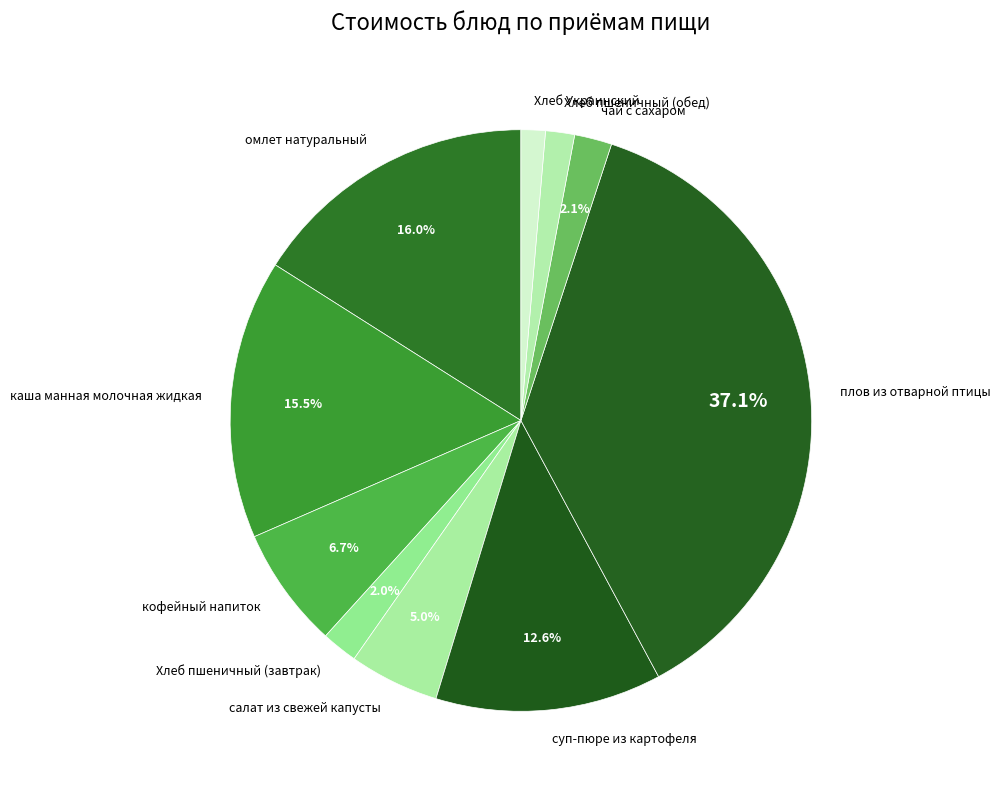

To the nearest percent, what percentage of the pie is омлет натуральный?

16%